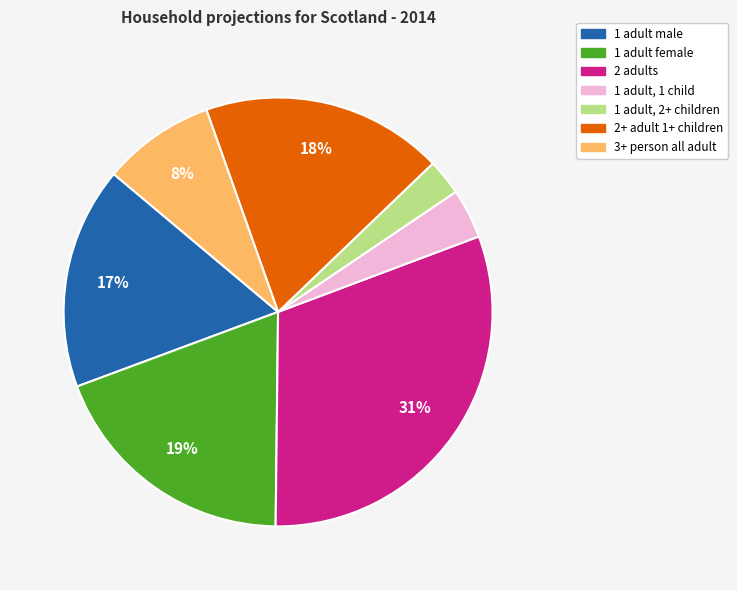

How many segments does this pie chart have?

7